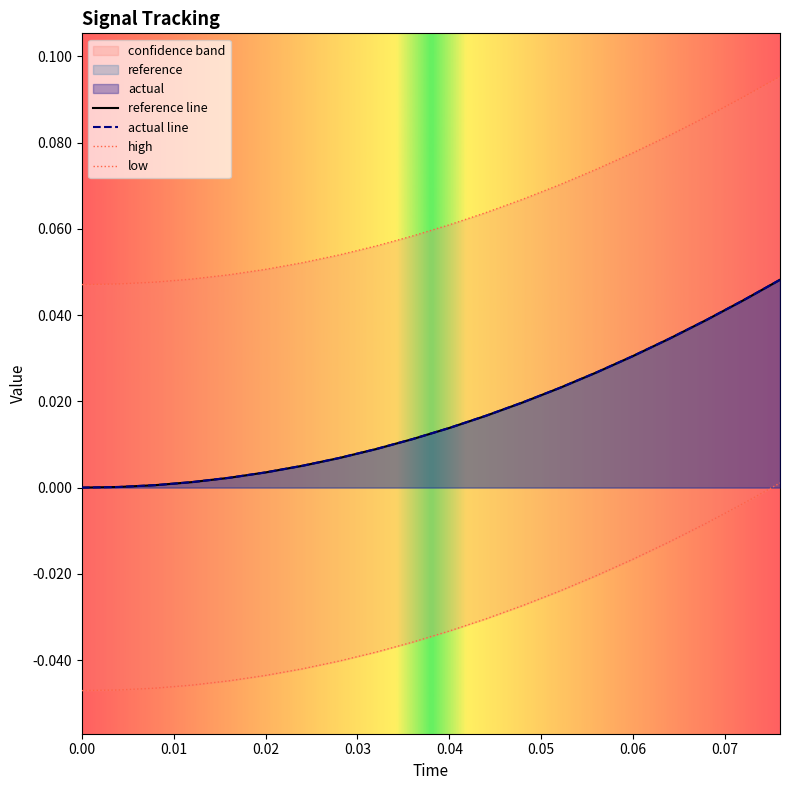

Is it true that reference equals 0.0 at 0.036?

False